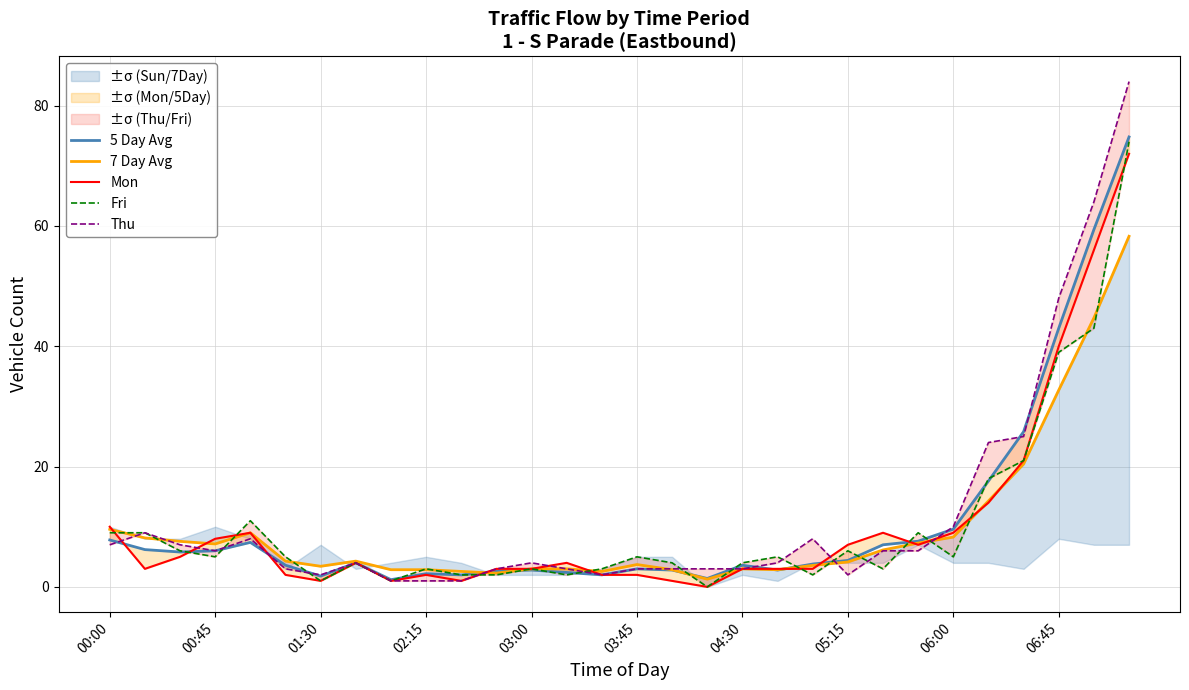

What is the sum of all 5 Day Avg values?

324.4